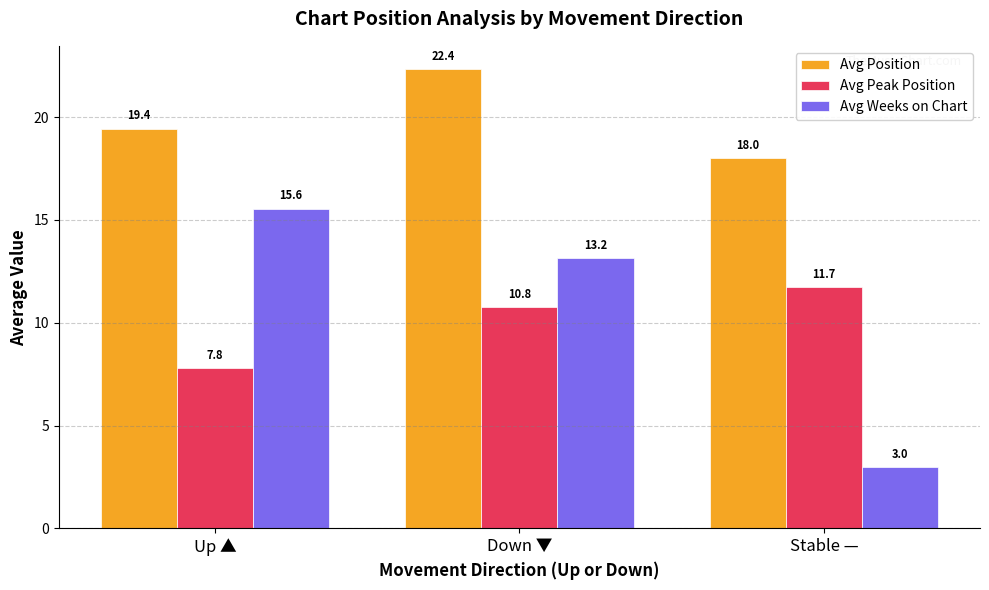

What are all the series names shown in the legend?

Avg Position, Avg Peak Position, Avg Weeks on Chart